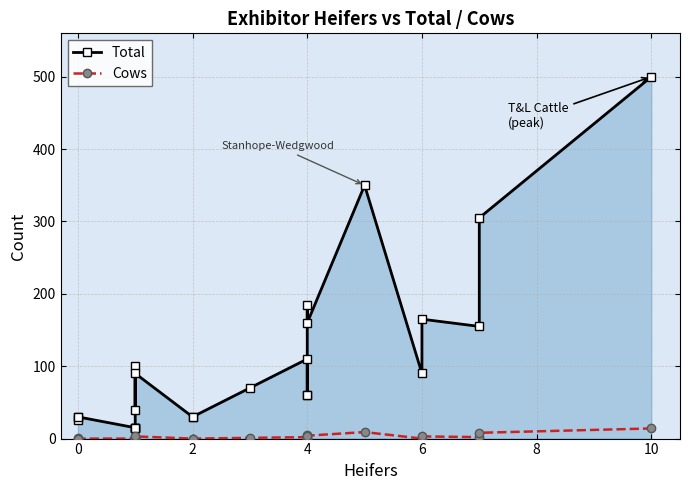

True or false: Cows and Total intersect in this chart.

False